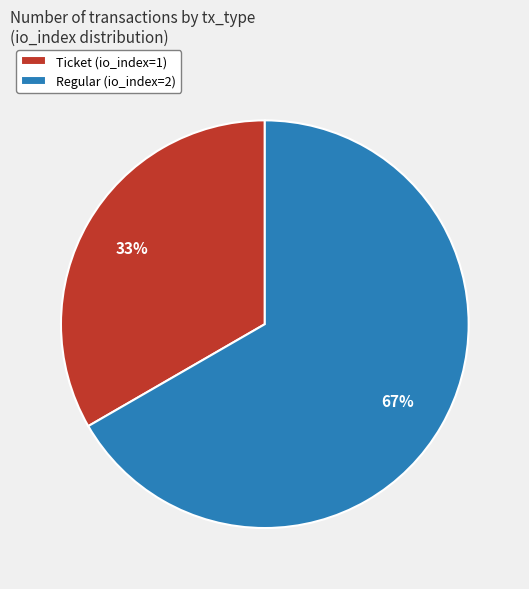

Is Ticket (io_index=1) the majority of the pie?

No